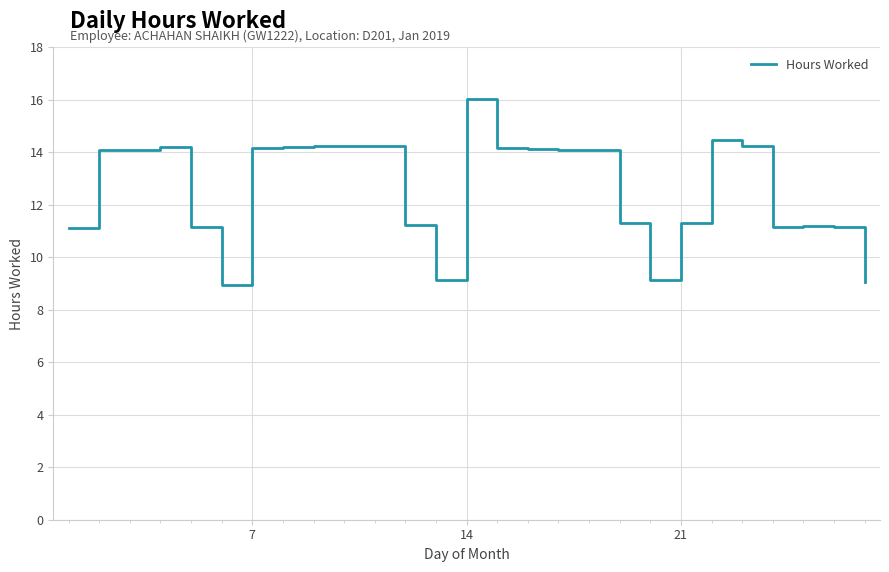

What is the greatest value displayed?

16.0